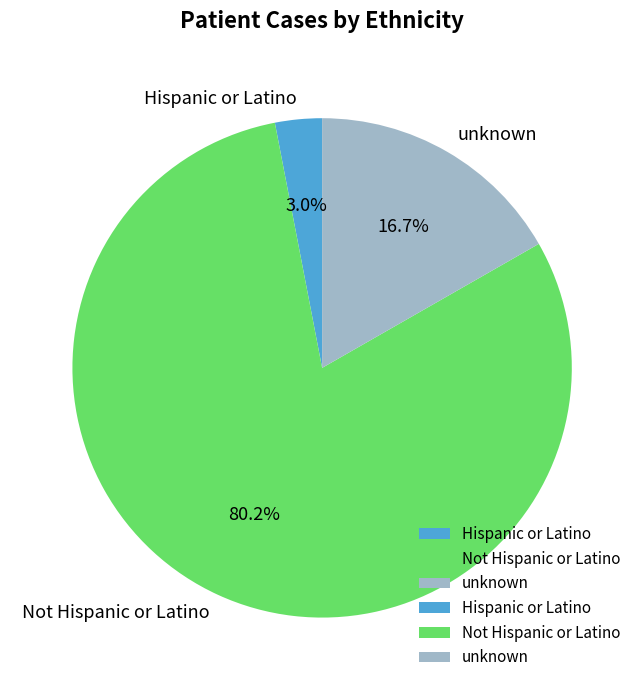

Which has a higher value, Not Hispanic or Latino or unknown?

Not Hispanic or Latino